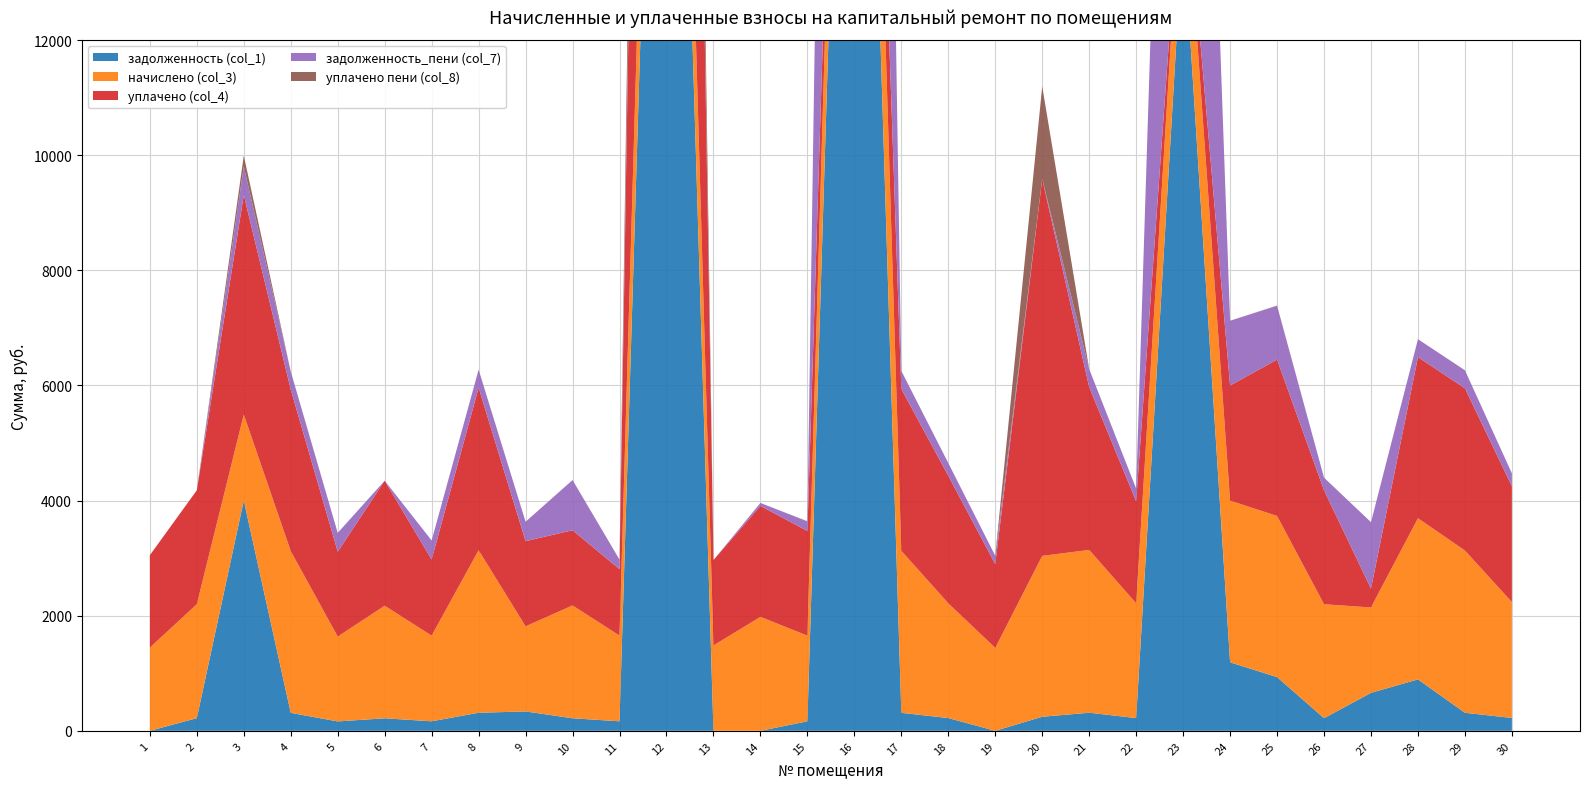

Reading right to left, list all the values displayed in this chart.

задолженность (col_1): 30=223.7	29=313.2	28=893.5	27=659.7	26=219.9	25=933.3	24=1189.8	23=13952.0	22=221.5	21=314.3	20=244.2	19=0.0	18=221.5	17=312.7	16=26594.6	15=165.4	14=0.0	13=0.0	12=26820.4	11=165.4	10=217.8	9=336.8	8=313.8	7=165.4	6=217.3	5=163.2	4=312.2	3=4001.6	2=219.9	1=0.0
начислено (col_3): 30=2012.9	29=2819.1	28=2800.0	27=1483.5	26=1979.5	25=2800.0	24=2809.5	23=1473.9	22=1993.9	21=2828.6	20=2795.2	19=1440.5	18=1993.9	17=2814.3	16=2809.5	15=1488.2	14=1979.5	13=1483.5	12=2833.4	11=1488.2	10=1960.5	9=1478.7	8=2823.8	7=1488.2	6=1955.7	5=1473.9	4=2809.5	3=1493.0	2=1979.5	1=1445.3
уплачено (col_4): 30=2012.9	29=2819.1	28=2800.0	27=327.6	26=1979.5	25=2716.9	24=2000.0	23=0.0	22=1772.3	21=2828.6	20=6550.2	19=1455.4	18=2215.0	17=2814.3	16=0.0	15=1819.0	14=1928.6	13=1483.5	12=22352.2	11=1155.7	10=1306.4	9=1479.9	8=2823.8	7=1322.9	6=2173.0	5=1474.7	4=2809.5	3=3815.5	2=1979.5	1=1605.9
задолженность_пени (col_7): 30=223.7	29=313.2	28=311.1	27=1154.2	26=219.9	25=933.3	24=1126.3	23=14443.4	22=221.5	21=314.3	20=0.0	19=145.2	18=221.6	17=312.7	16=27531.2	15=165.4	14=51.0	13=0.0	12=629.6	11=165.4	10=871.3	9=336.8	8=313.8	7=330.7	6=0.0	5=326.8	4=312.2	3=497.7	2=0.0	1=0.0
уплачено пени (col_8): 30=0.0	29=0.0	28=0.0	27=0.0	26=0.0	25=5.3	24=0.0	23=0.0	22=0.0	21=0.0	20=1607.2	19=0.0	18=0.4	17=0.0	16=0.0	15=3.8	14=0.0	13=0.0	12=4783.0	11=0.0	10=1.2	9=0.0	8=0.0	7=0.0	6=0.0	5=0.5	4=0.0	3=186.1	2=0.0	1=0.0